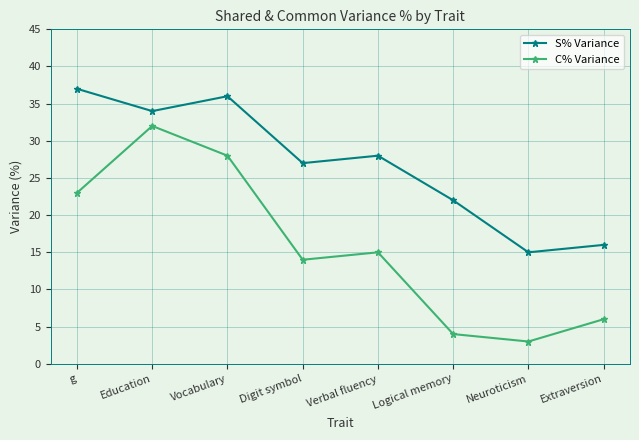

Rank the series by their average value, from highest to lowest.

S% Variance, C% Variance